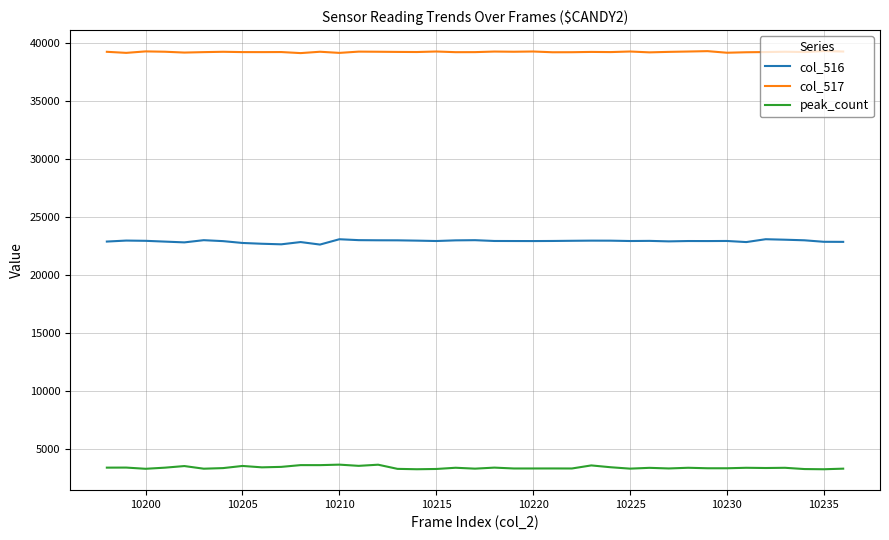

True or false: peak_count and col_516 intersect in this chart.

False